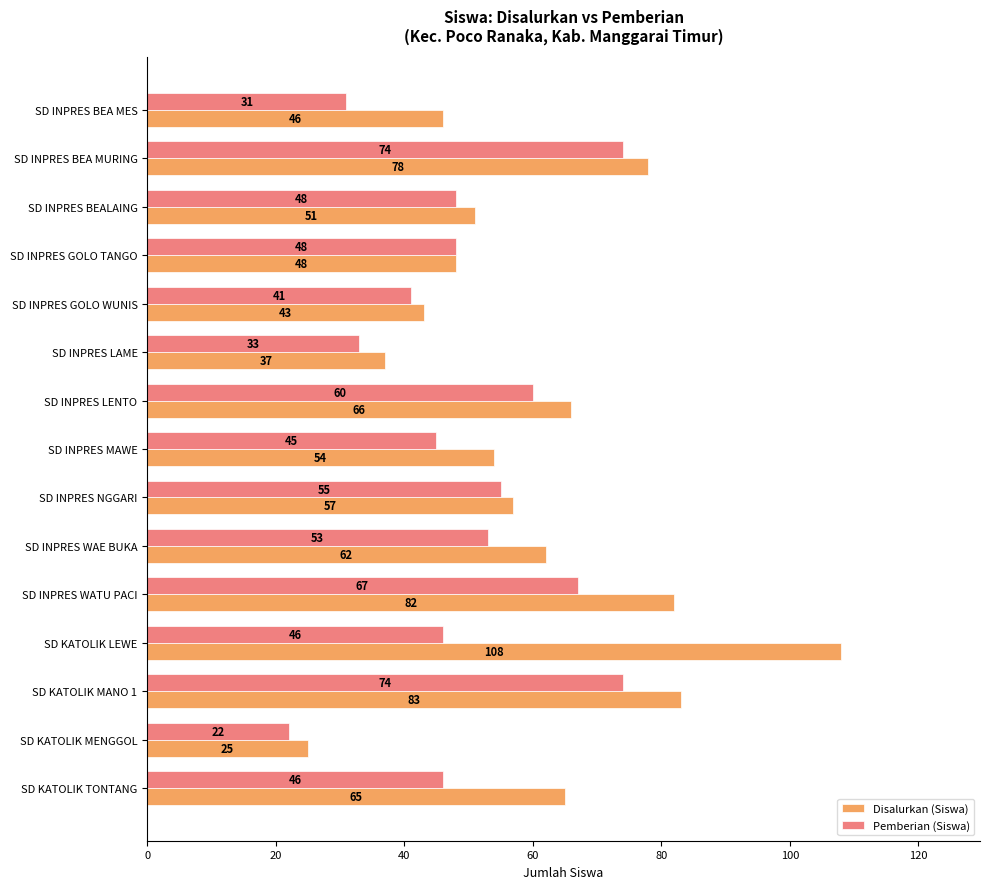

What is the sum of all Pemberian (Siswa) values?

743